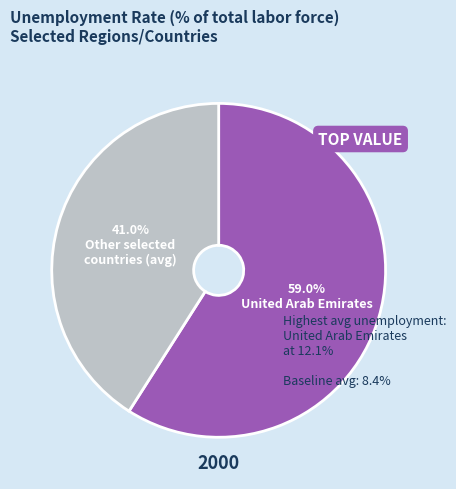

Does any single category account for the majority?

Yes